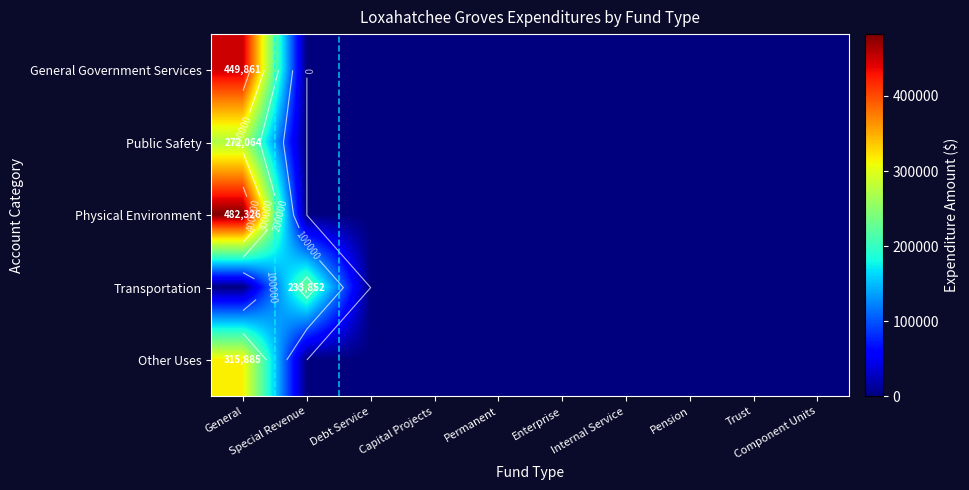

What is the sum of all Physical Environment values?

482326